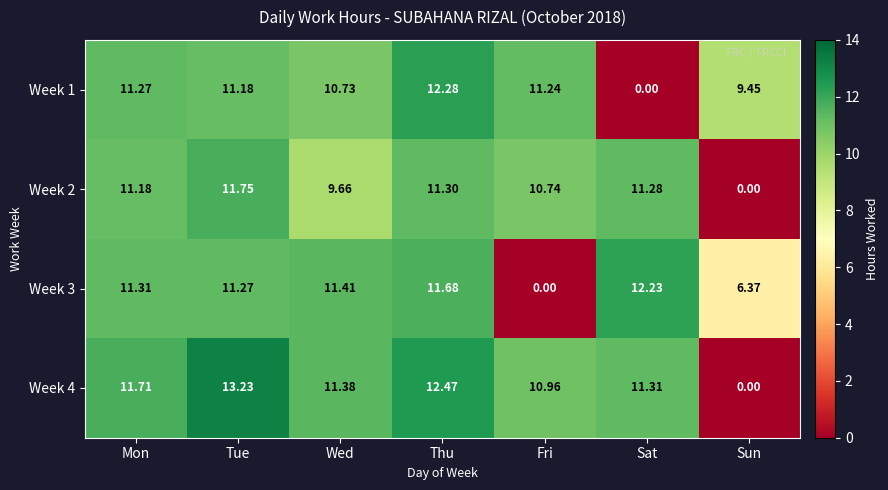

At which category is the sum across all series the highest?

Thu